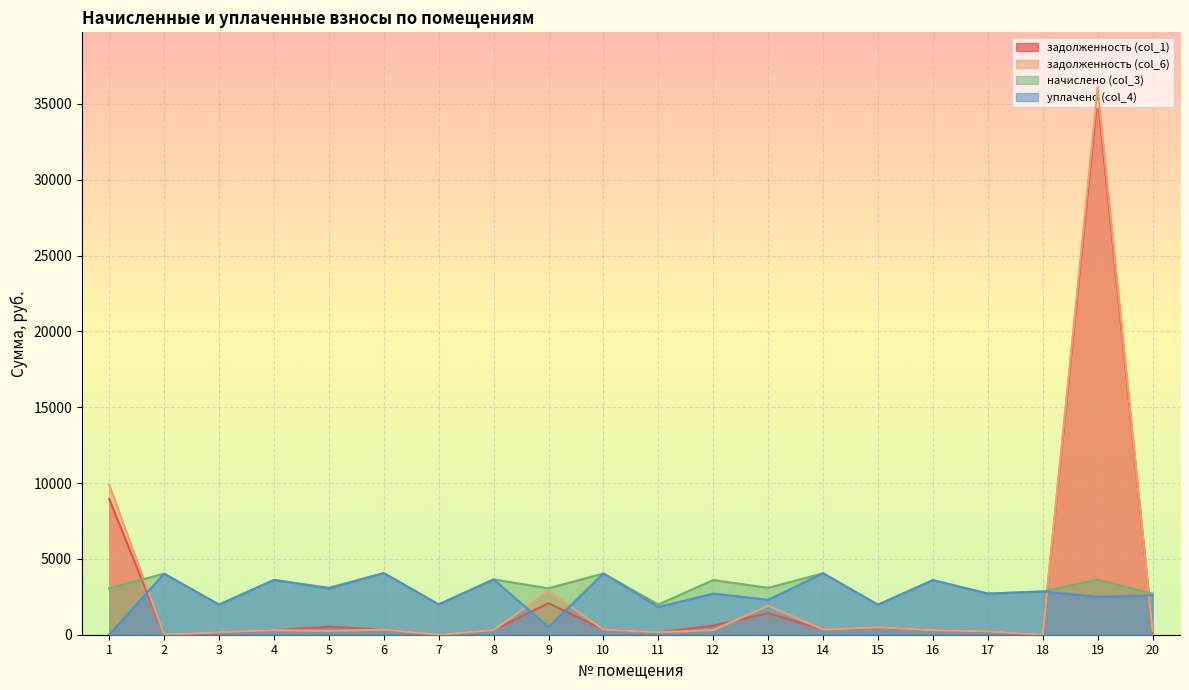

In уплачено (col_4), how many points are higher than both neighbors (excluding endpoints)?

9